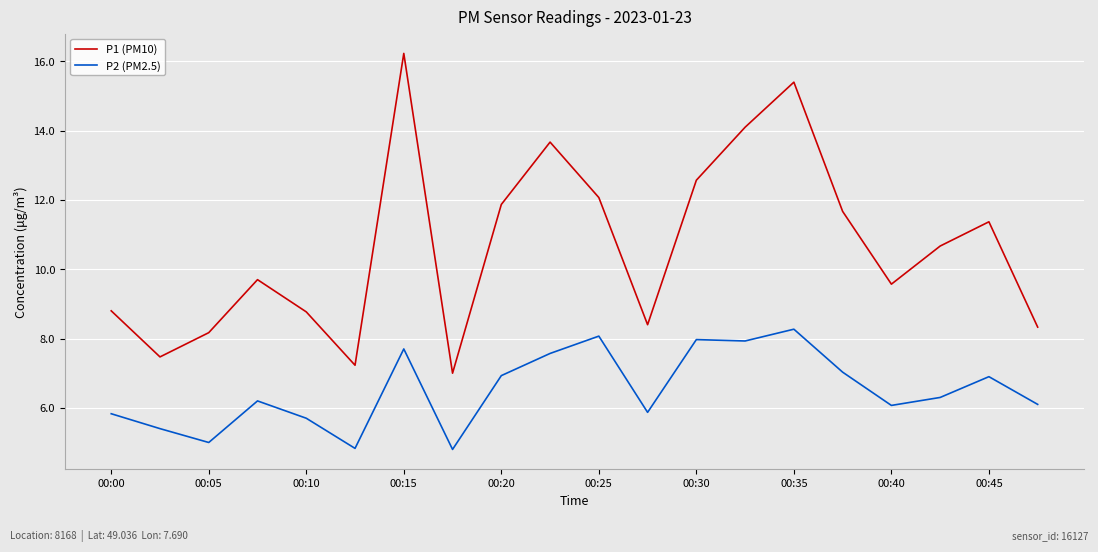

True or false: P1 (PM10) and P2 (PM2.5) cross at least once.

False